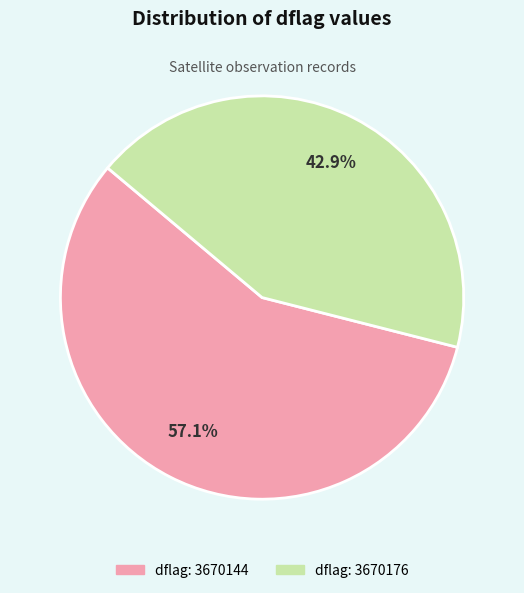

Combined, what portion of the pie is dflag: 3670144 and dflag: 3670176?

100.0%